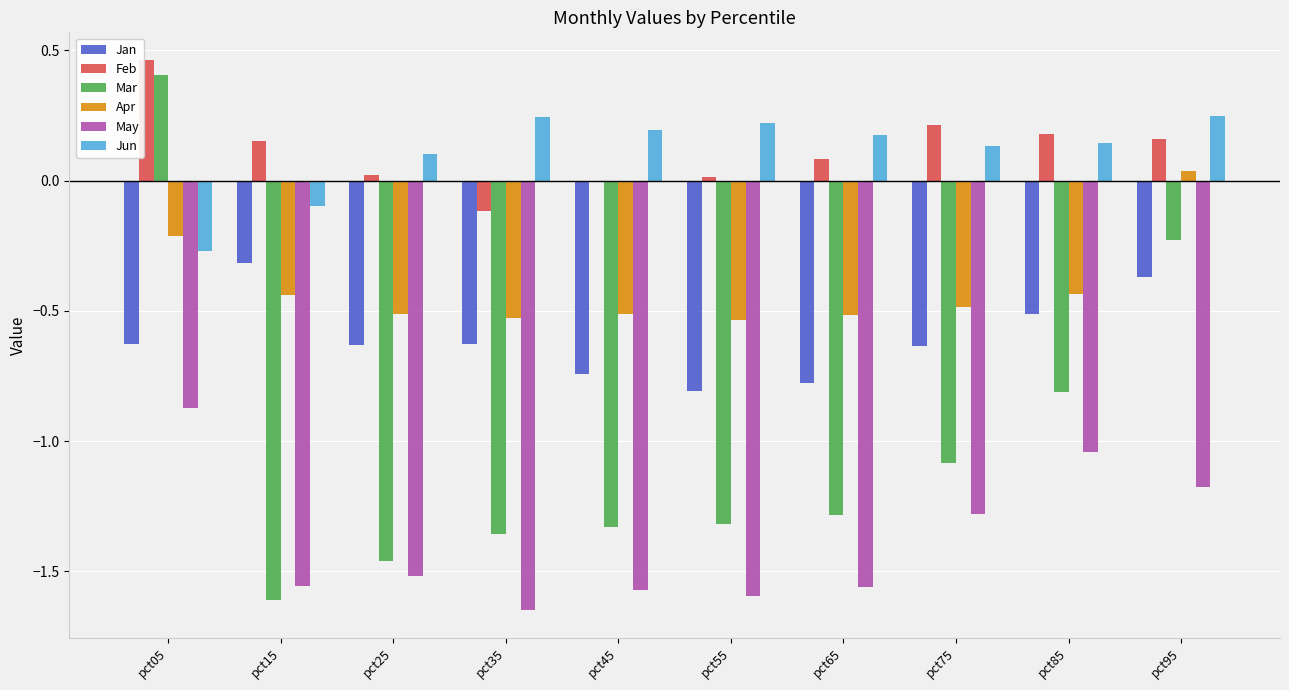

Between pct35 and pct85, which series saw the biggest shift?

May